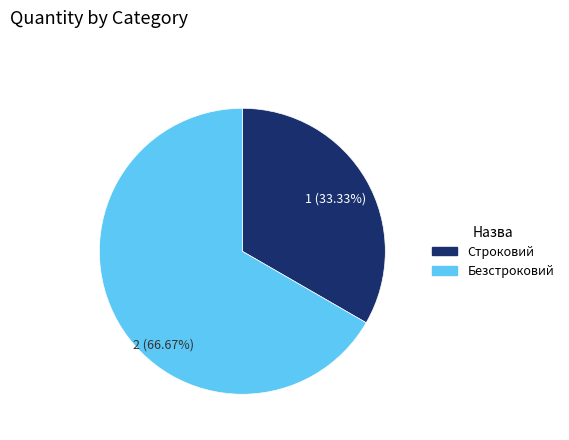

Between Строковий and Безстроковий, which is larger?

Безстроковий